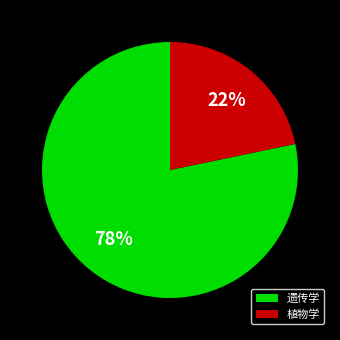

Does 植物学 represent more than half of the total?

No